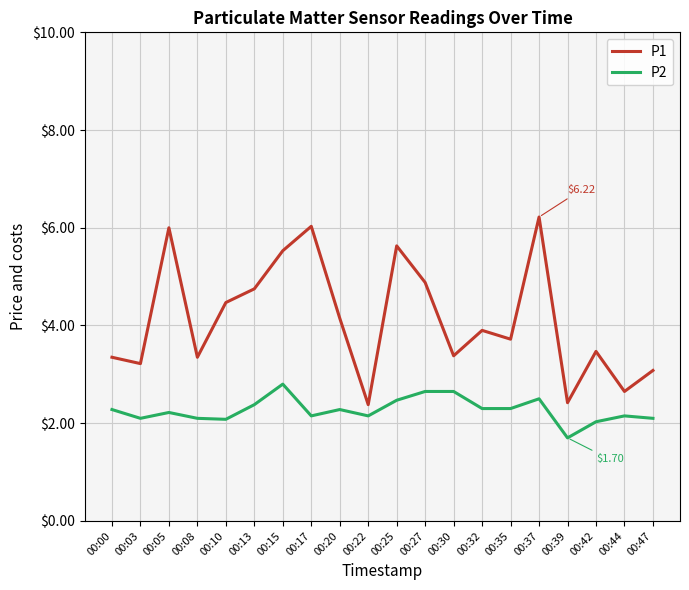

How many lines are shown in the chart?

2